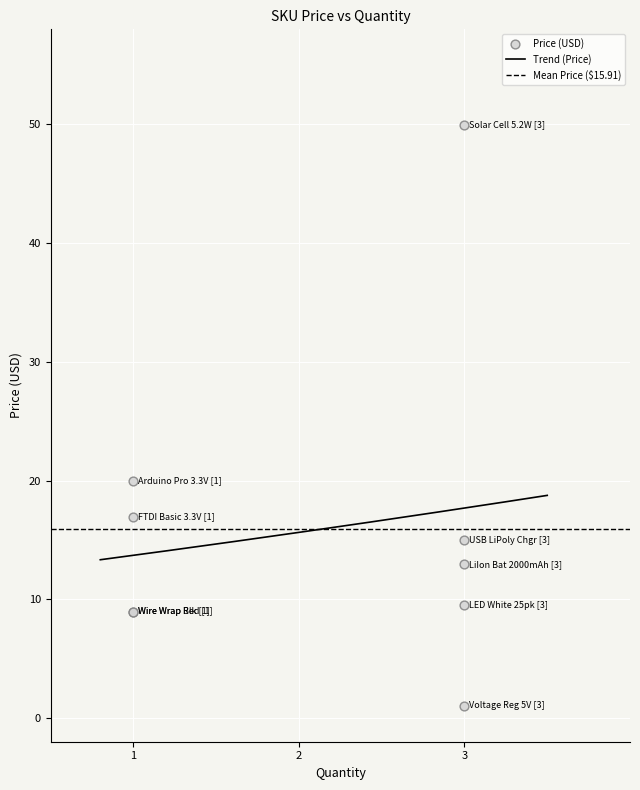

What is the maximum value for Trend (Price)?

18.7